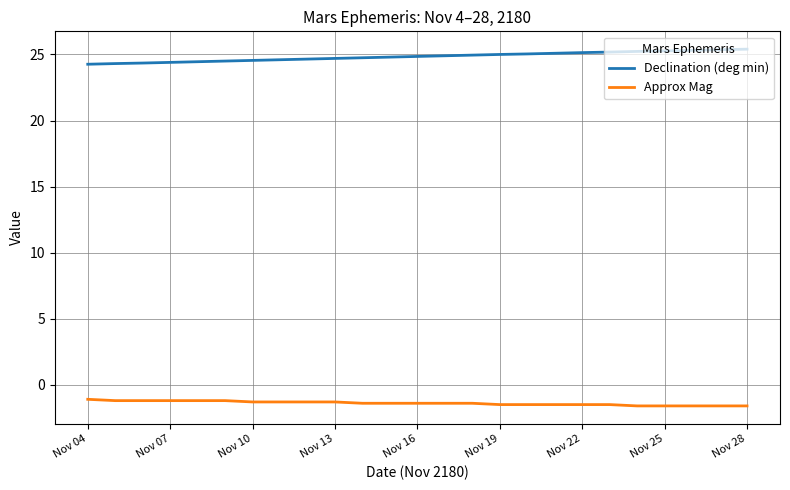

What are all the series names shown in the legend?

Declination (deg min), Approx Mag